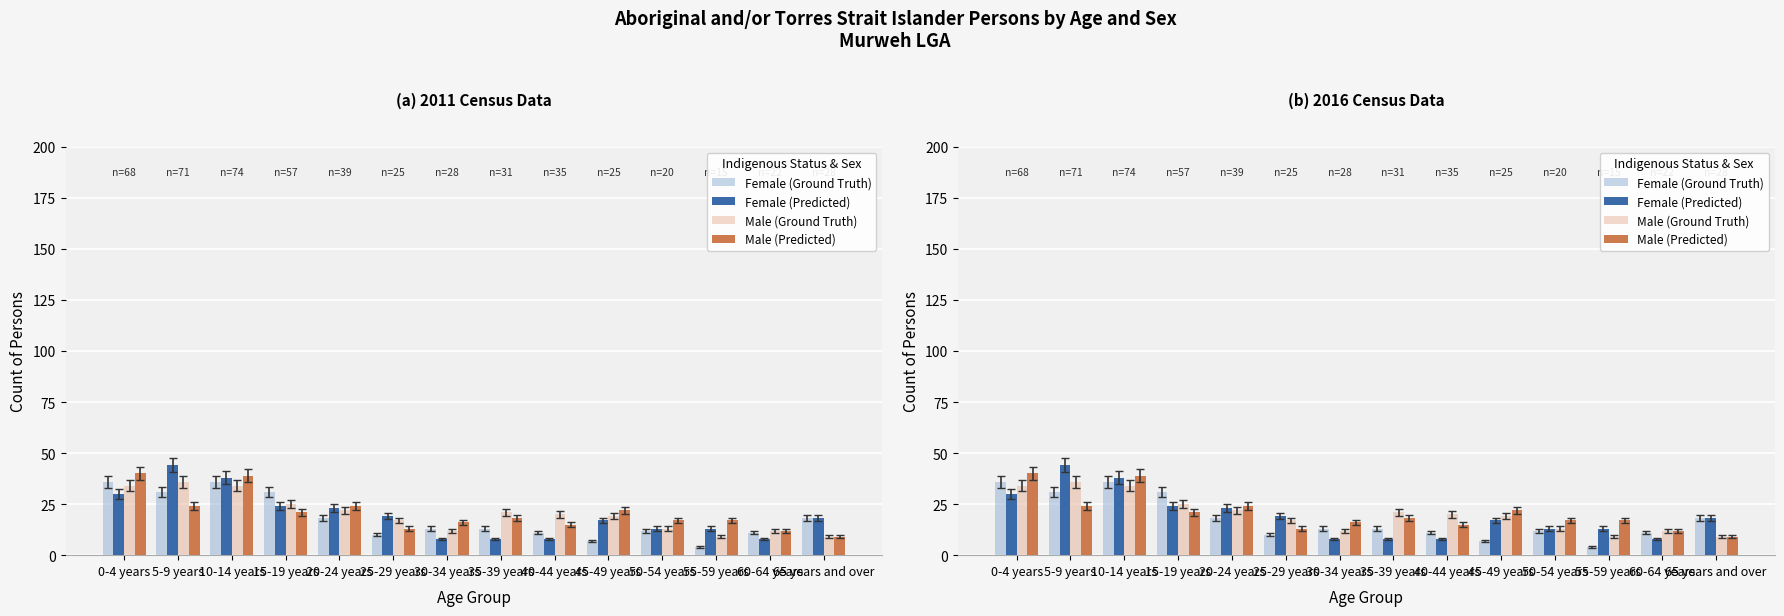

How many bars are there in each group?

4